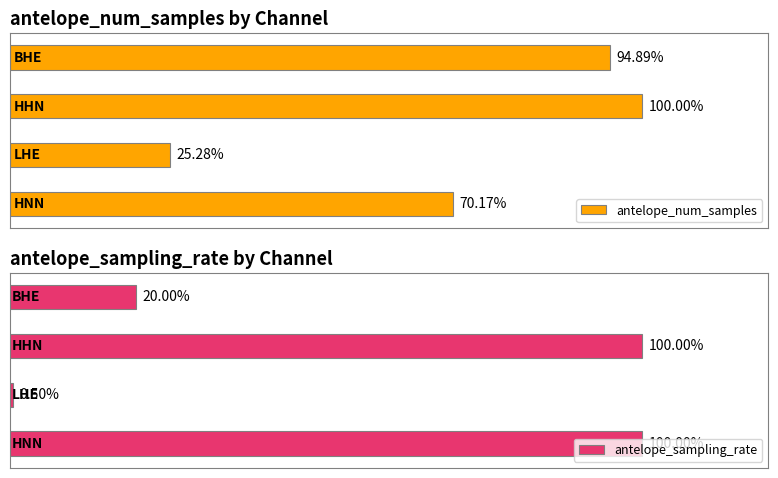

How many data points in antelope_num_samples are less than 334?

2